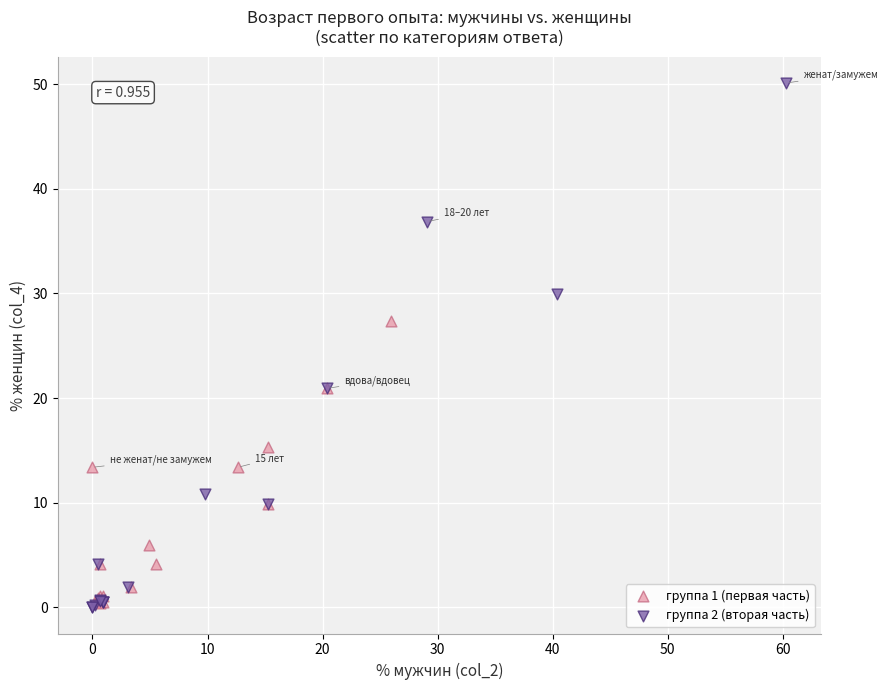

What are all the series names shown in the legend?

группа 1 (первая часть), группа 2 (вторая часть)